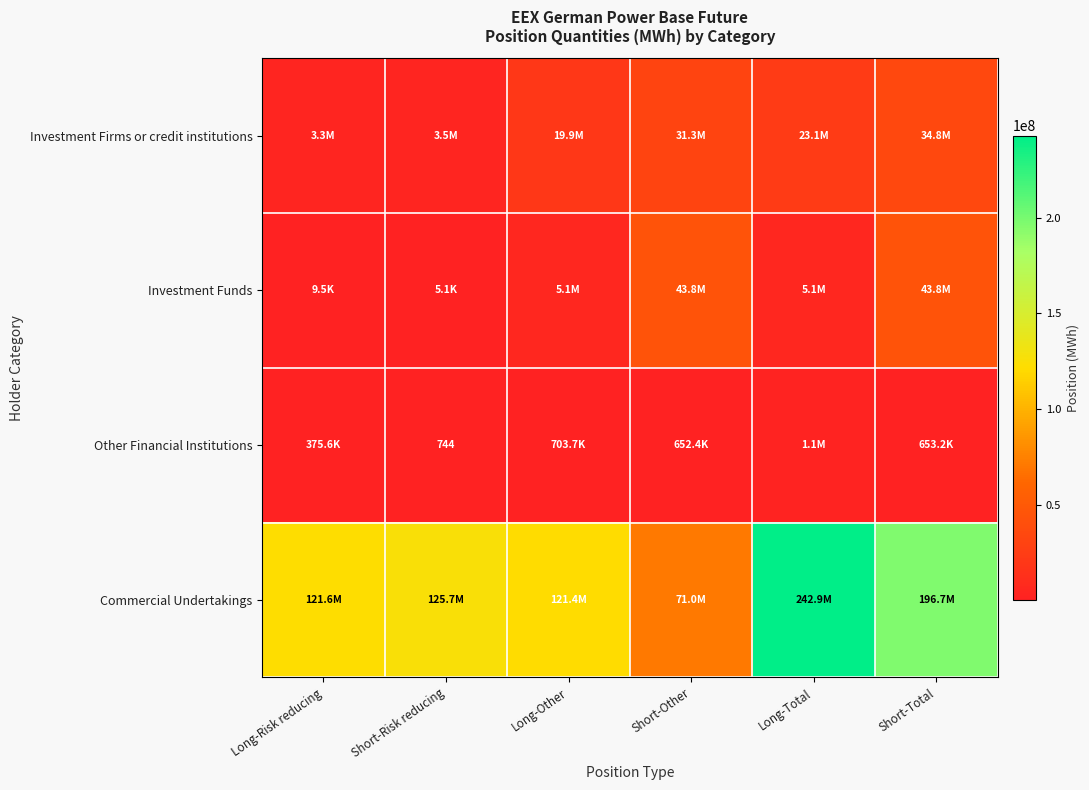

Which category has the highest value in the Investment Funds series?

Short-Total